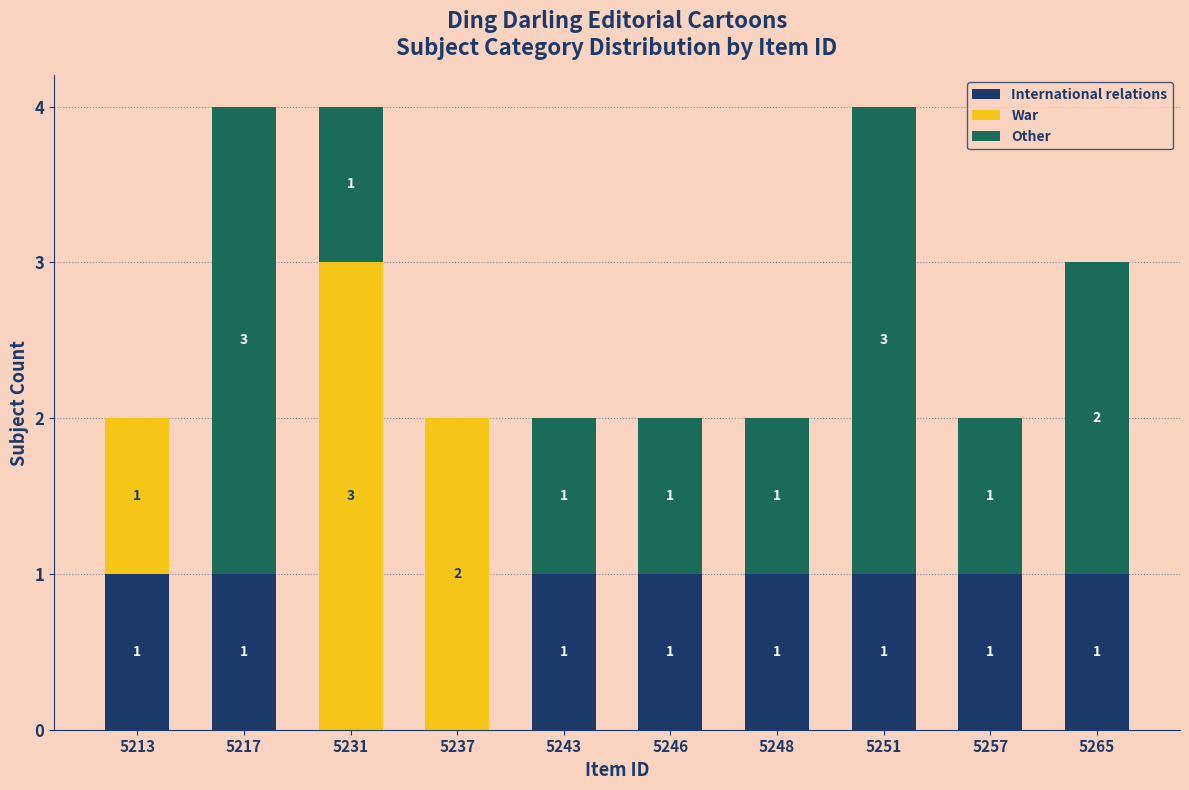

What are all the series names shown in the legend?

International relations, War, Other